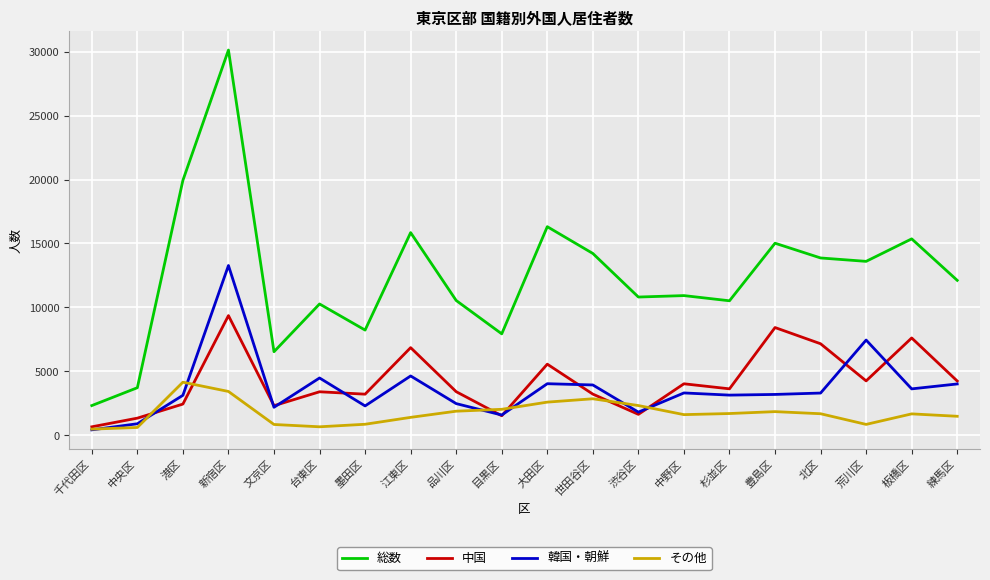

Between 墨田区 and 杉並区, which series saw the biggest shift?

総数